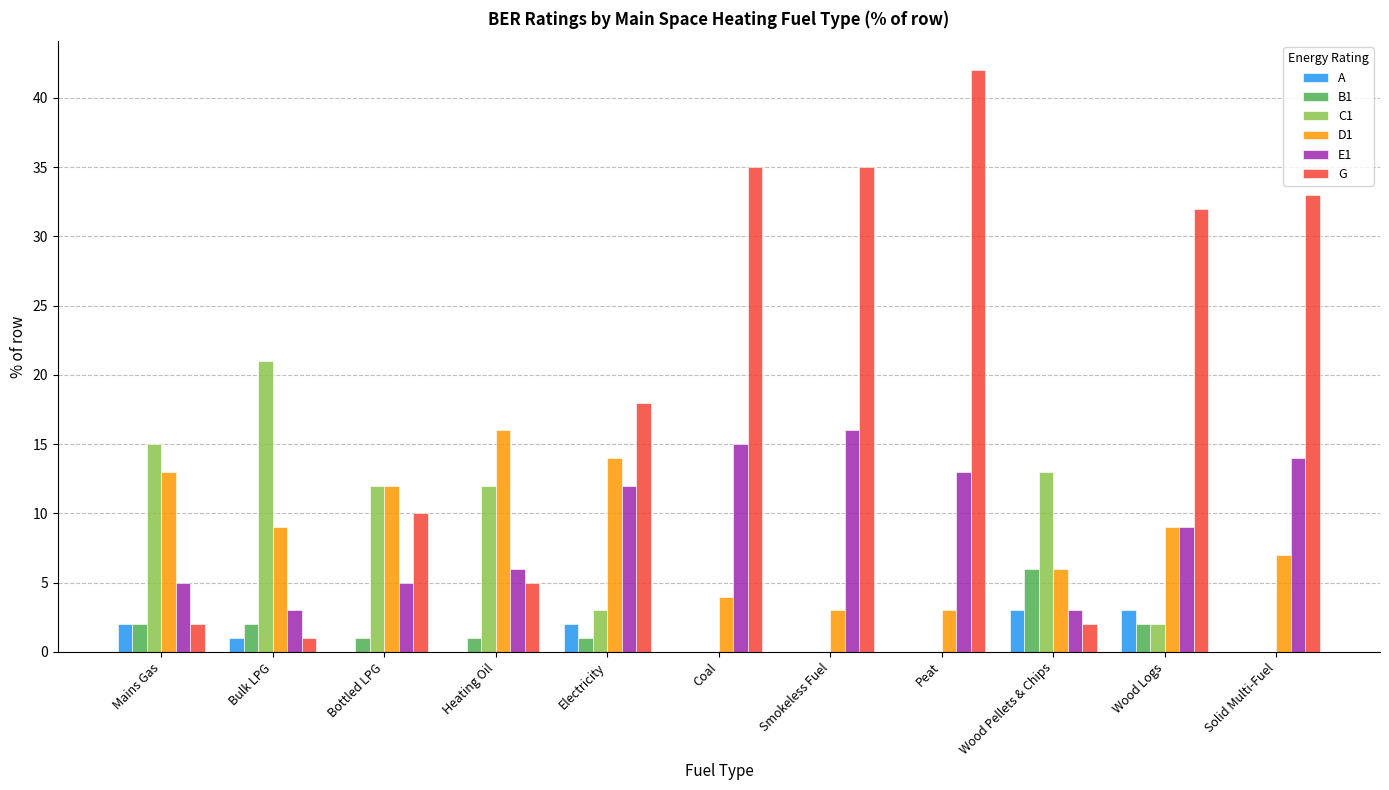

Reading left to right, extract all data points from this chart.

A: 2	1	0	0	2	0	0	0	3	3	0
B1: 2	2	1	1	1	0	0	0	6	2	0
C1: 15	21	12	12	3	0	0	0	13	2	0
D1: 13	9	12	16	14	4	3	3	6	9	7
E1: 5	3	5	6	12	15	16	13	3	9	14
G: 2	1	10	5	18	35	35	42	2	32	33